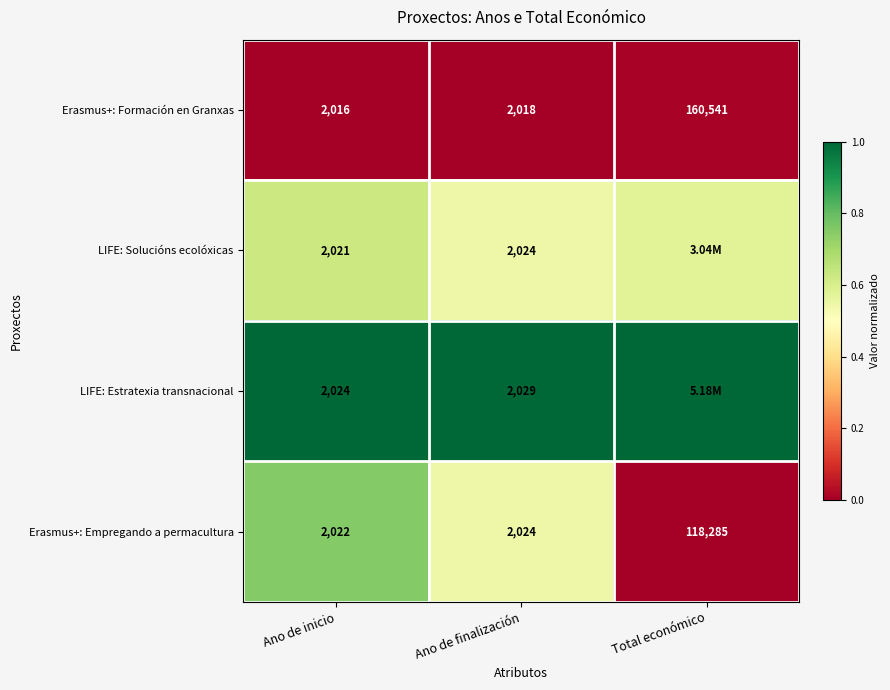

Rank the categories by Erasmus+: Formación en Granxas value from lowest to highest.

Ano de inicio, Ano de finalización, Total económico